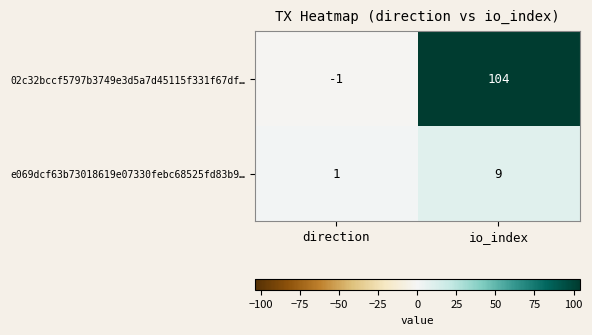

How many data points in 02c32bccf5797b3749e3d5a7d45115f331f67df… are less than 104?

1